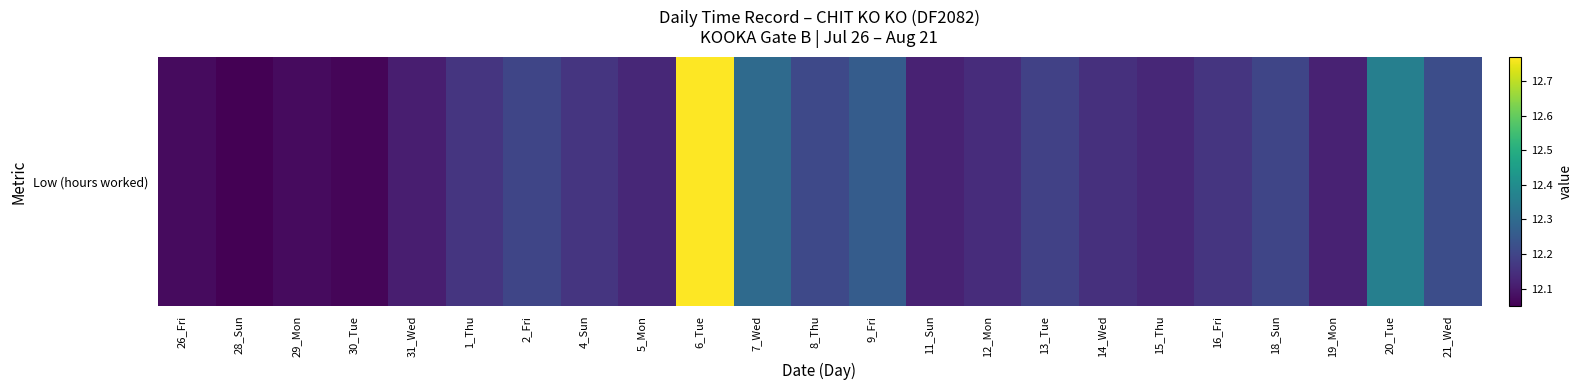

Where is the data nearest to the value 12?

28_Sun